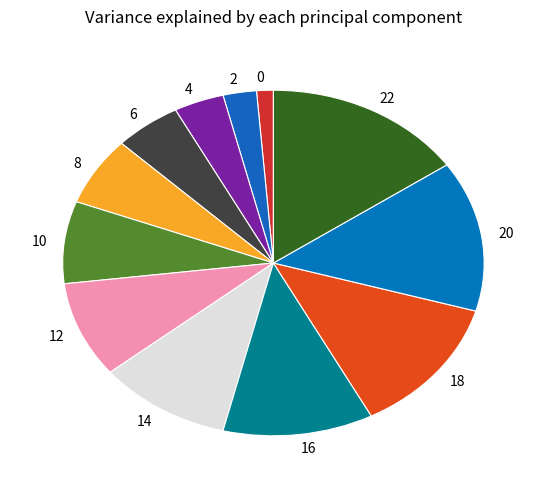

Does any single category account for the majority?

No